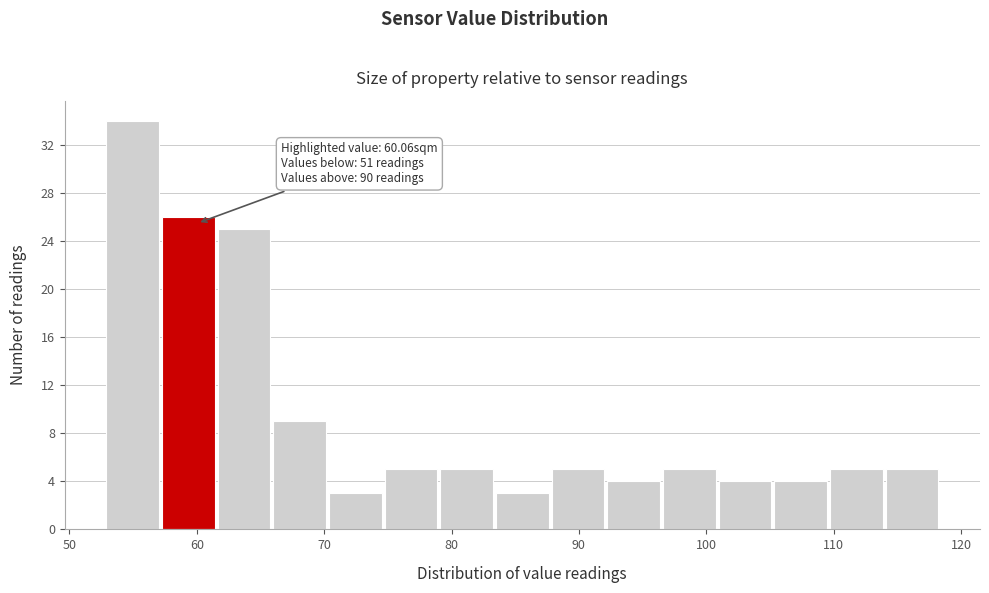

Over which range of the x-axis is the bar tallest?

53 to 57